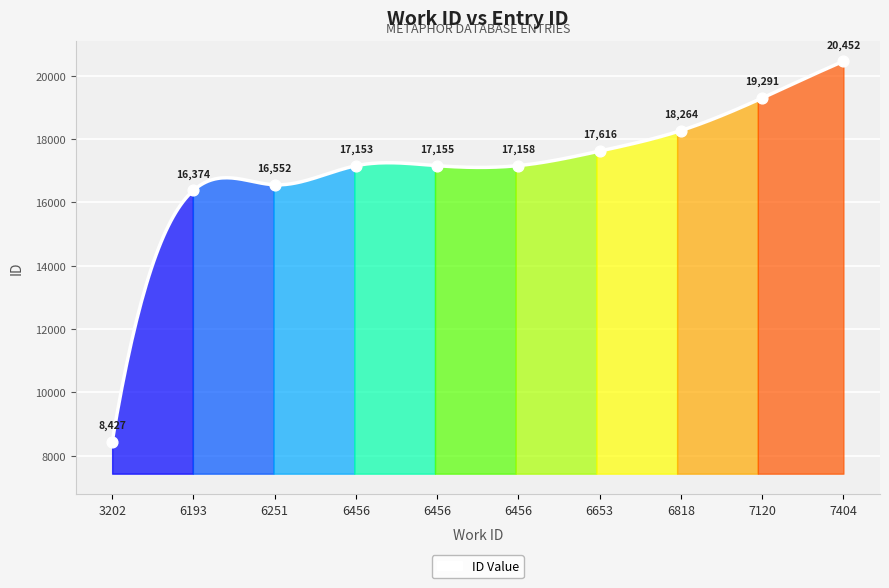

Approximately how many times larger is the value at 7404 compared to 6456?

1.2